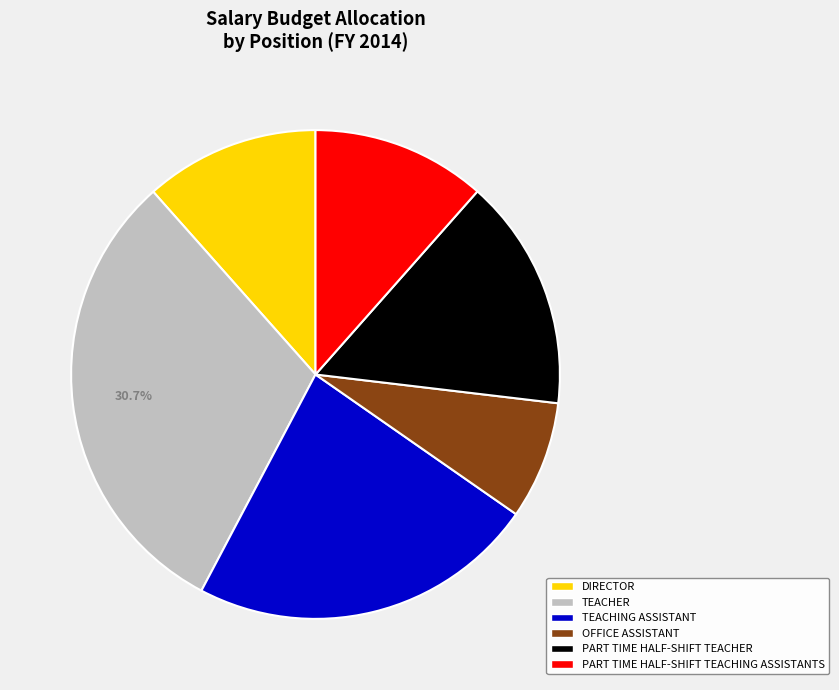

Is there a majority slice in this chart?

No